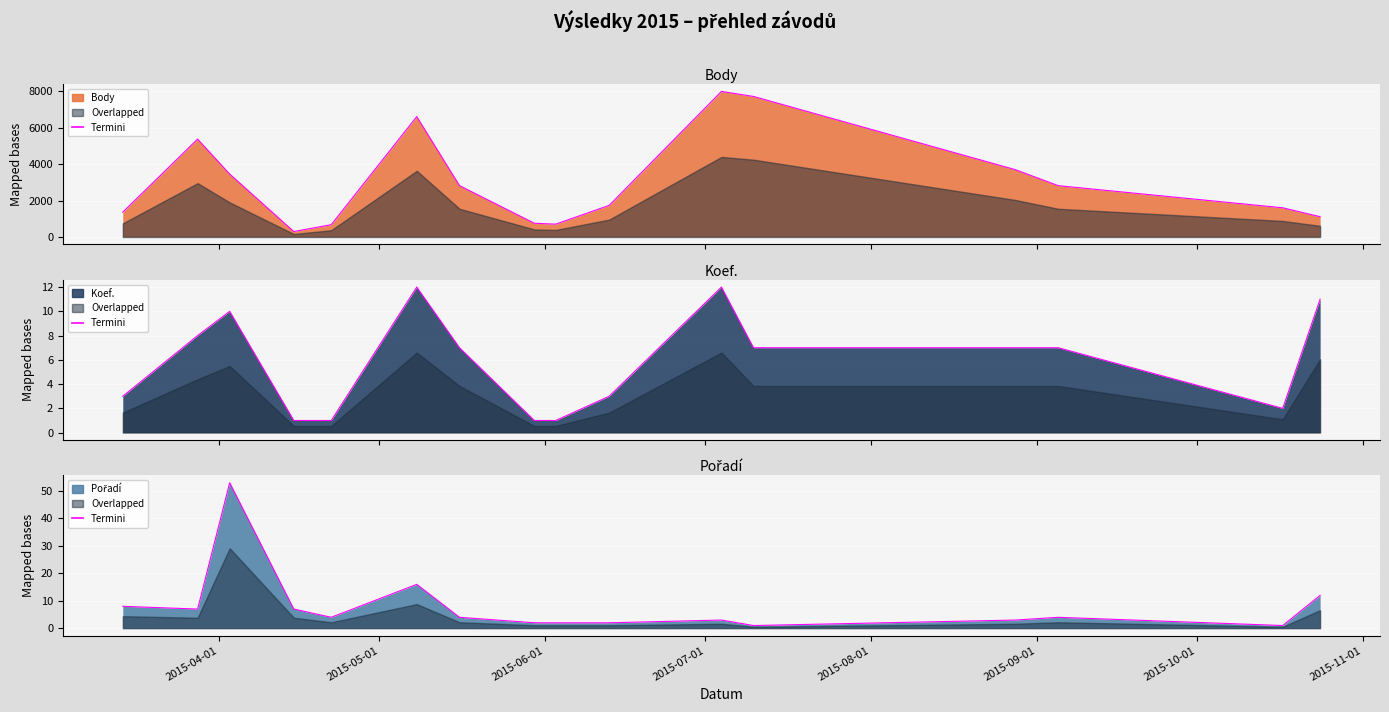

What position from the right is 2015-04-03?

14